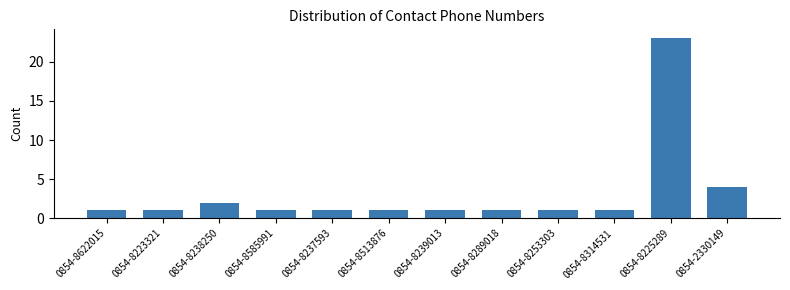

Reading right to left, what are all the values shown in this chart?

4	23	1	1	1	1	1	1	1	2	1	1